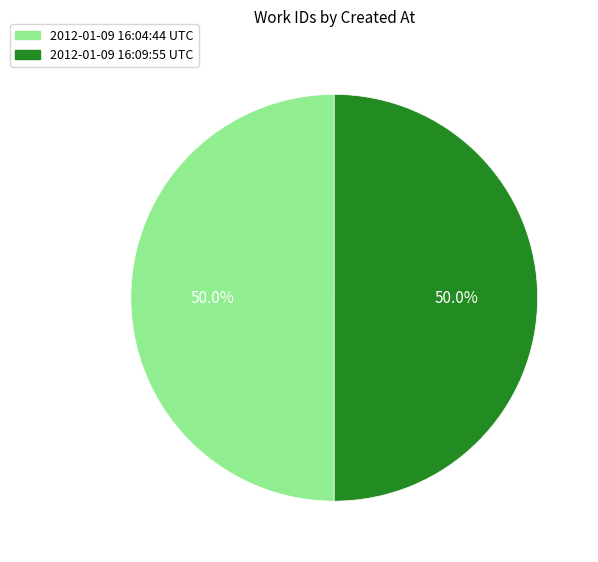

What portion of the pie excludes 2012-01-09 16:09:55 UTC?

50.0%